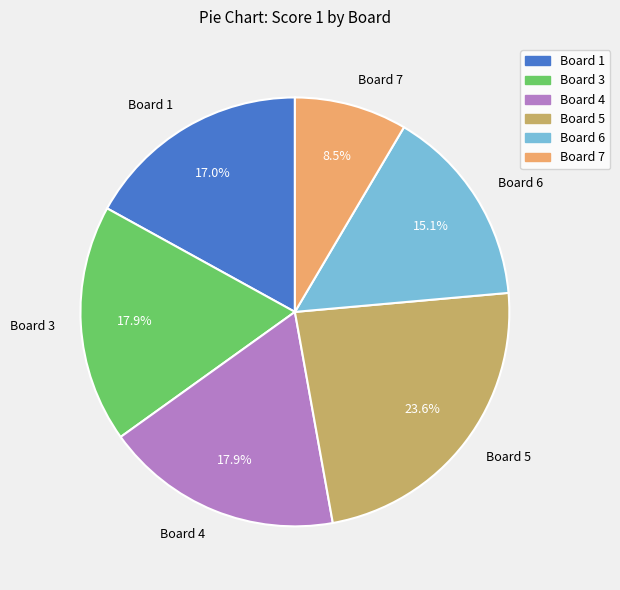

Between Board 1 and Board 5, which is larger?

Board 5